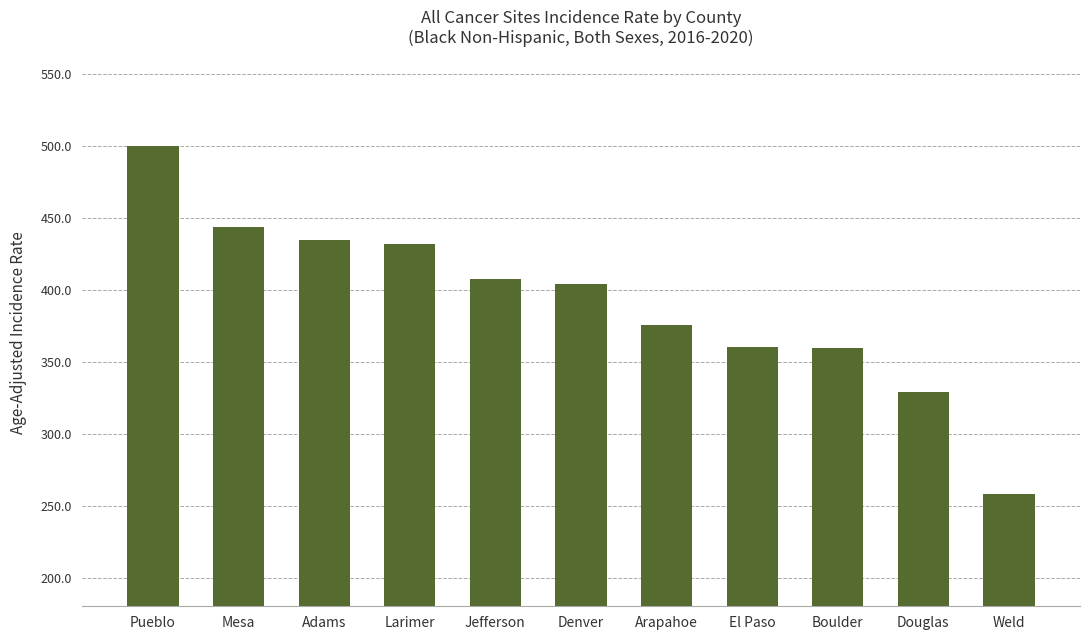

True or false: the data shows 432.0 at Larimer.

True